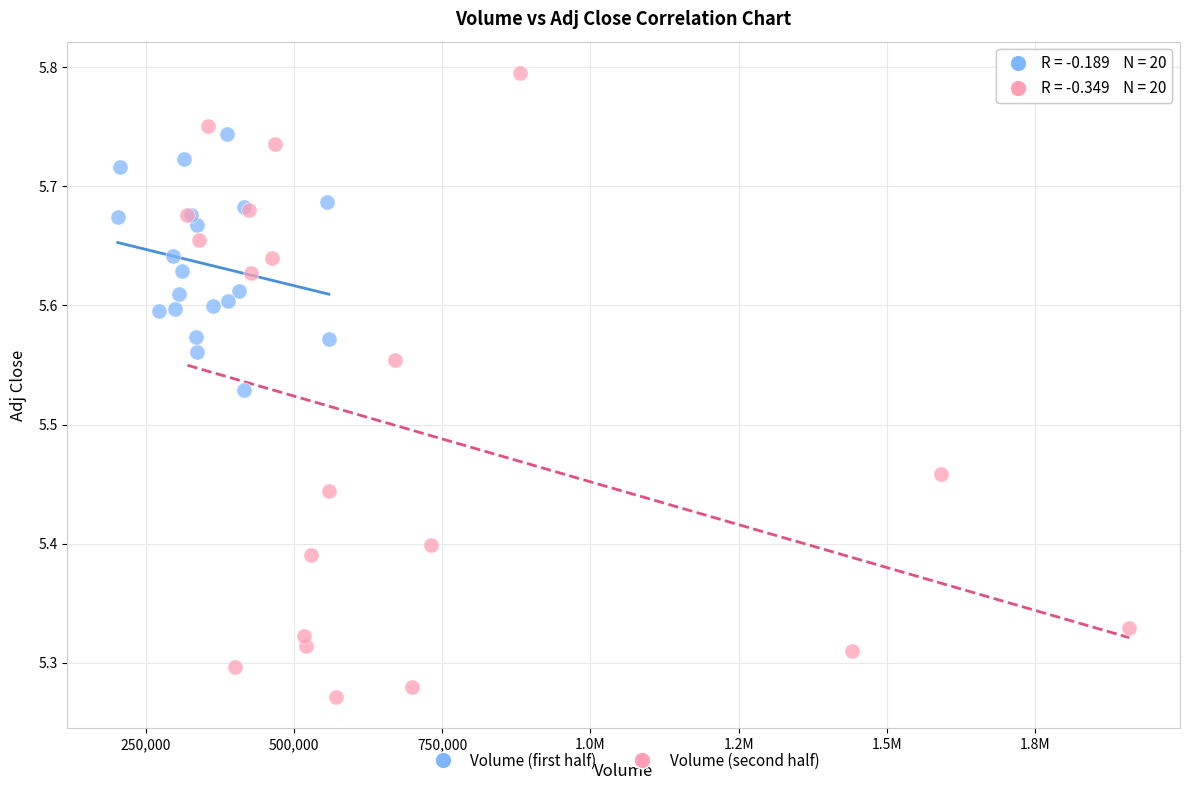

Which series has the largest Y range (max minus min)?

Volume (second half)